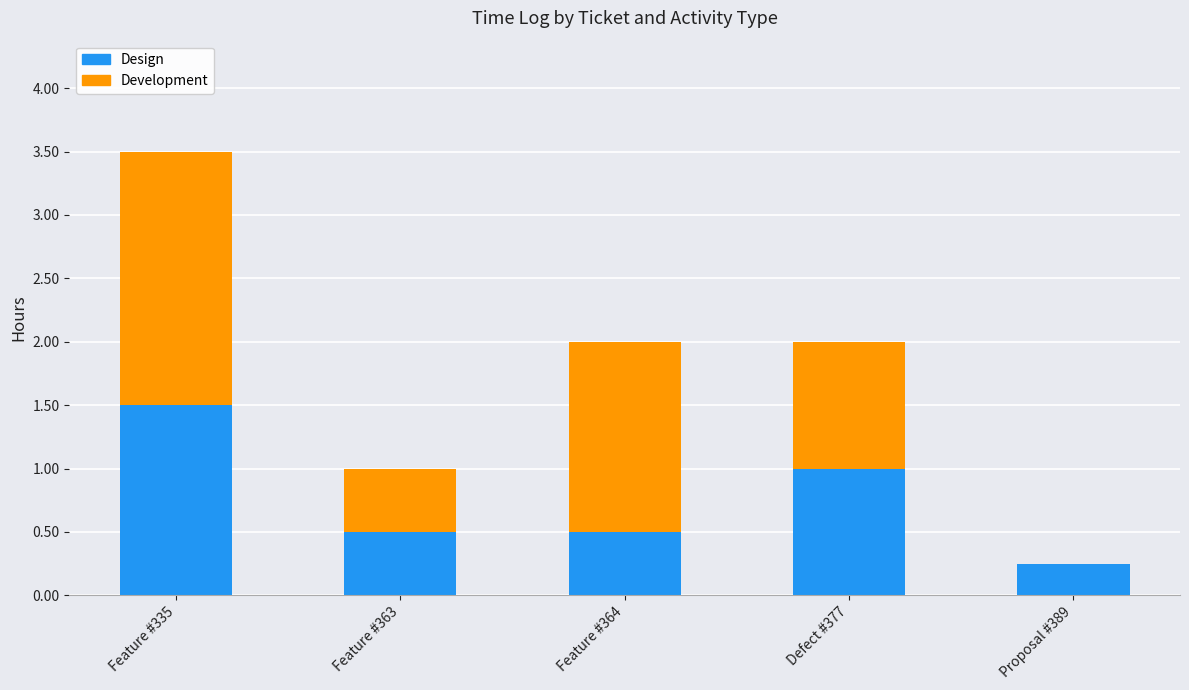

True or false: Design has a value of 0.5 at Feature #364.

True